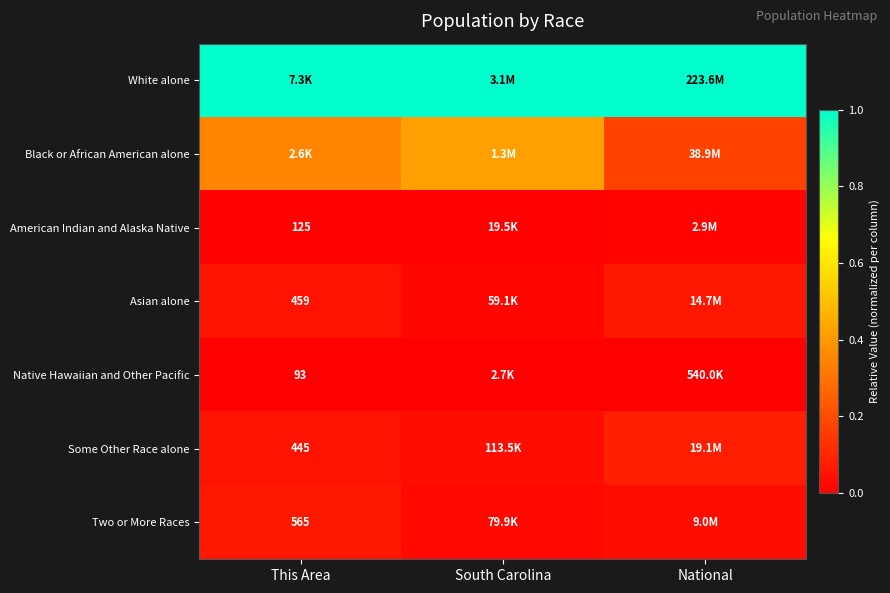

The value of White alone at National is 1.0. True or false?

True